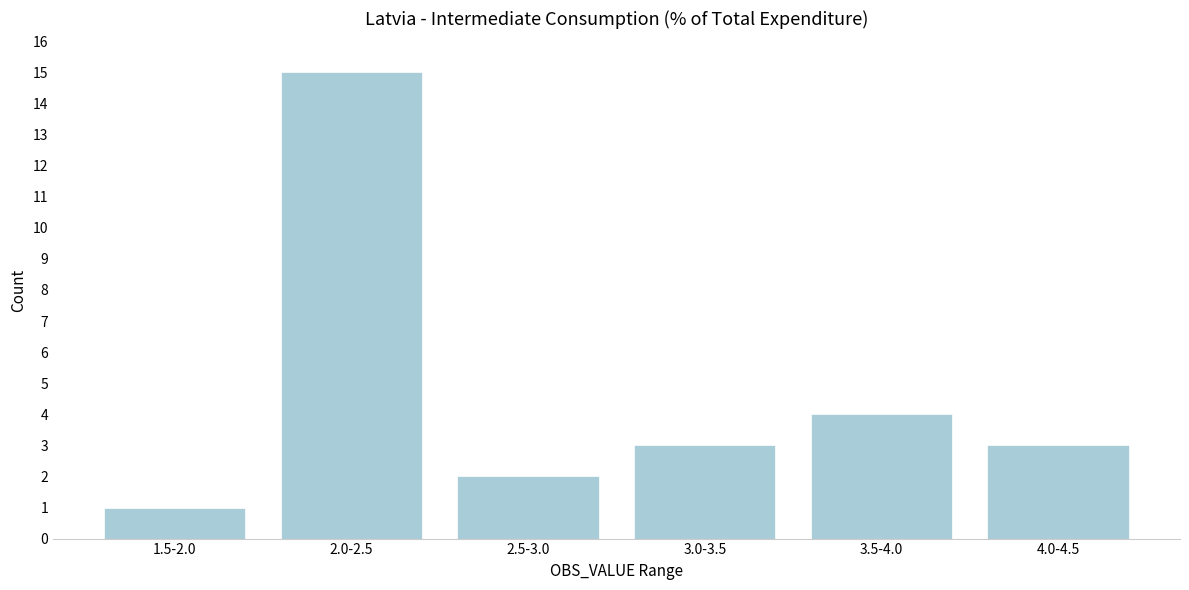

Reading left to right, transcribe all the data shown in this chart.

1	15	2	3	4	3